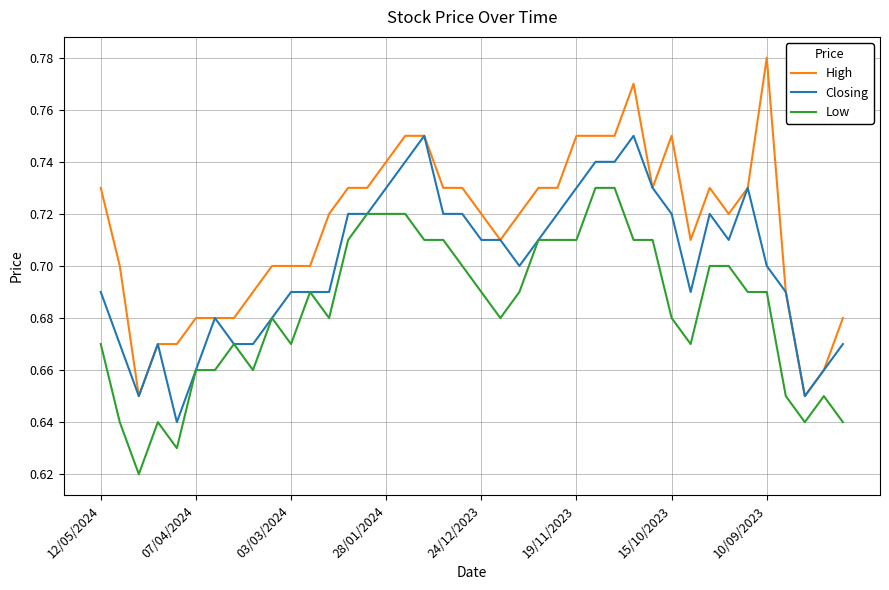

At how many categories does at least one series exceed 0?

40